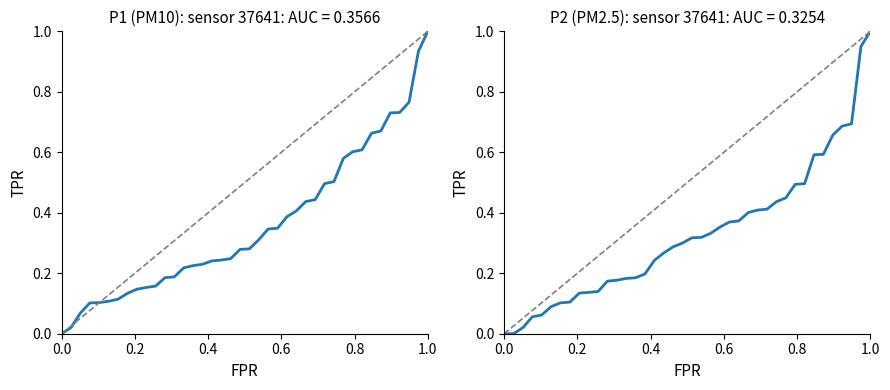

The chart shows a value of 0 at 0.0. True or false?

True